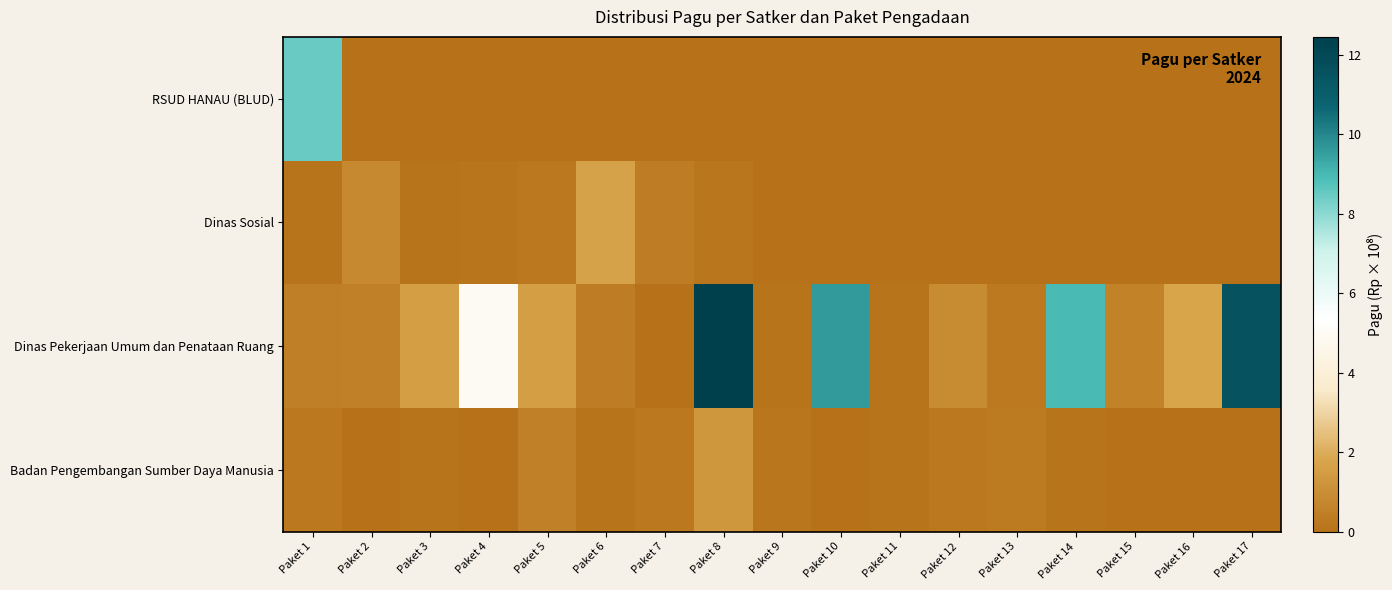

What is the maximum value shown in the chart?

12.4